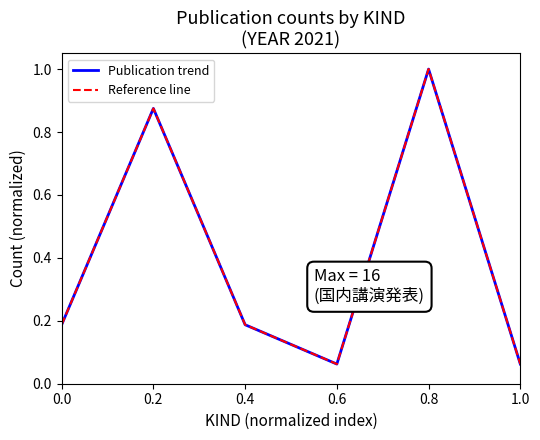

Reading right to left, transcribe all the data shown in this chart.

Publication trend: 0.1	1.0	0.1	0.2	0.9	0.2
Reference line: 0.1	1.0	0.1	0.2	0.9	0.2